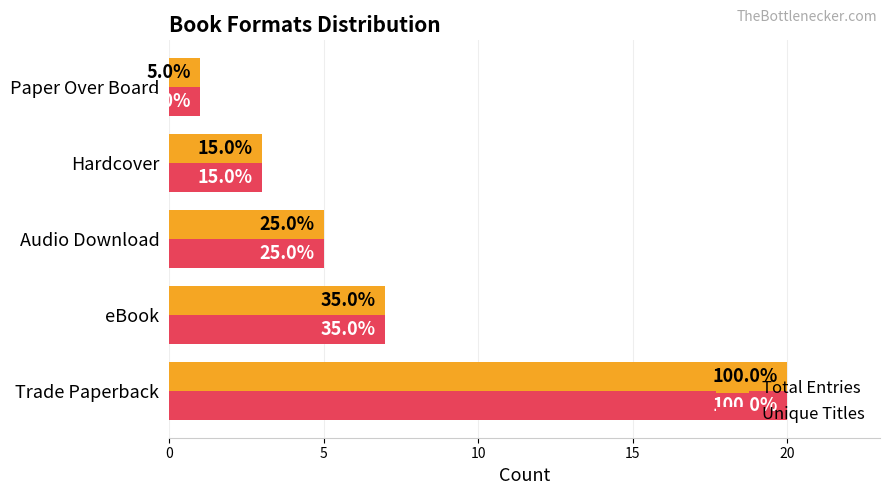

What is the sum of all Unique Titles values?

36